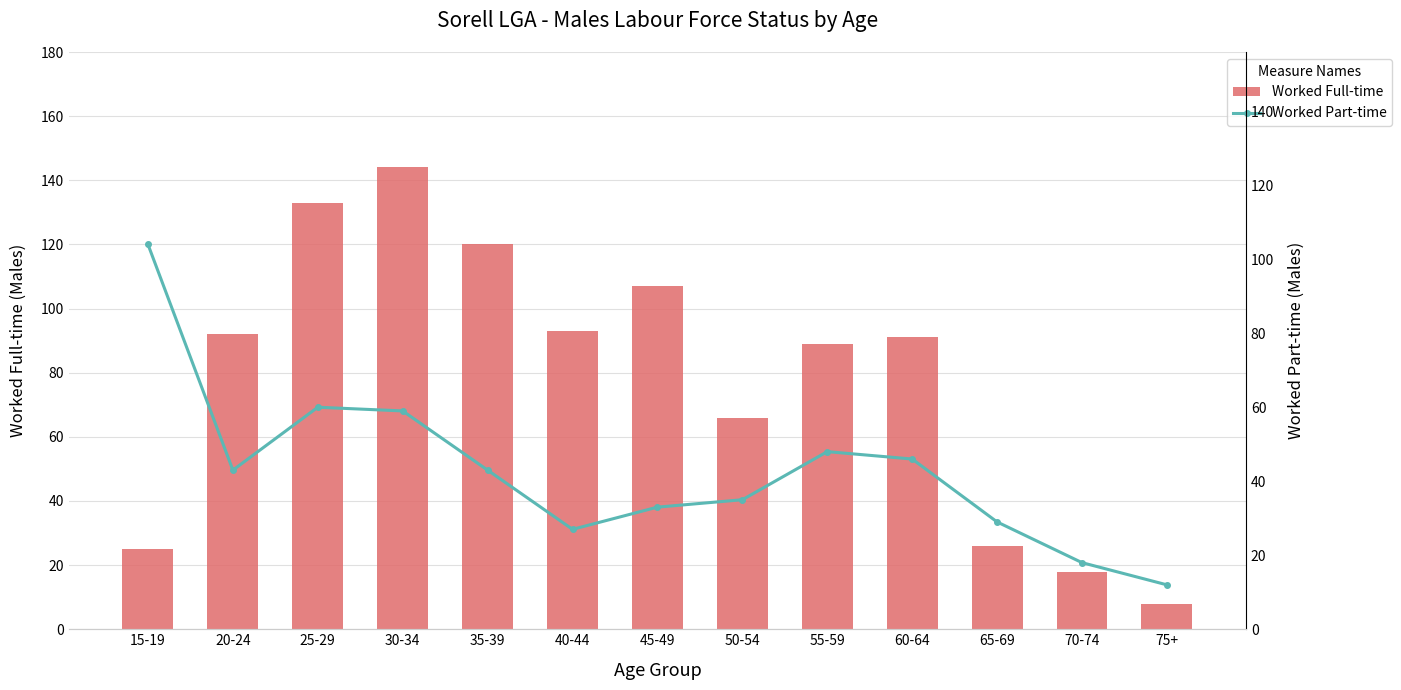

Reading right to left, extract all data points from this chart.

Worked Full-time: 75+=8	70-74=18	65-69=26	60-64=91	55-59=89	50-54=66	45-49=107	40-44=93	35-39=120	30-34=144	25-29=133	20-24=92	15-19=25
Worked Part-time: 75+=12	70-74=18	65-69=29	60-64=46	55-59=48	50-54=35	45-49=33	40-44=27	35-39=43	30-34=59	25-29=60	20-24=43	15-19=104